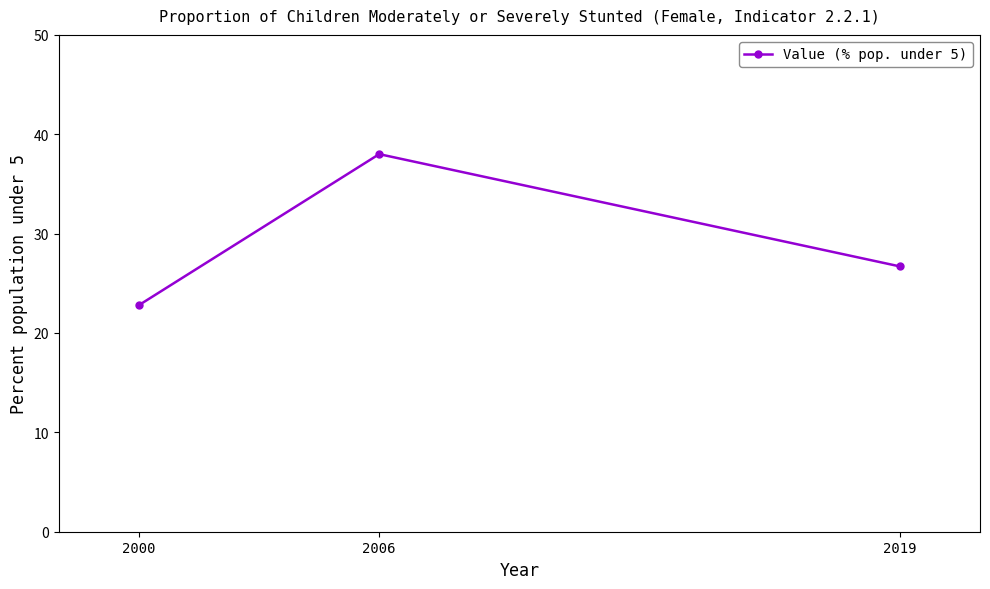

What is the sum of the values at 2006 and 2019?

64.7